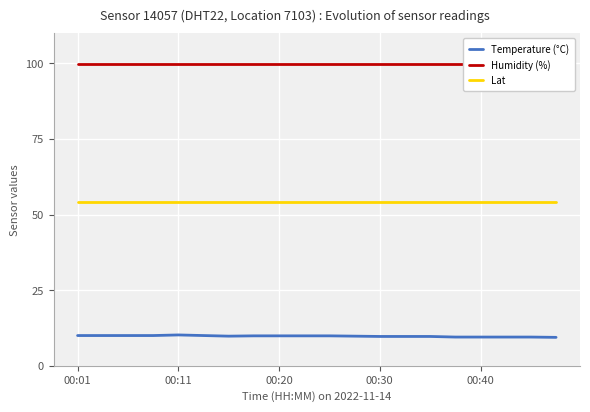

The value of Temperature (°C) at 00:20 is 5.8. True or false?

False